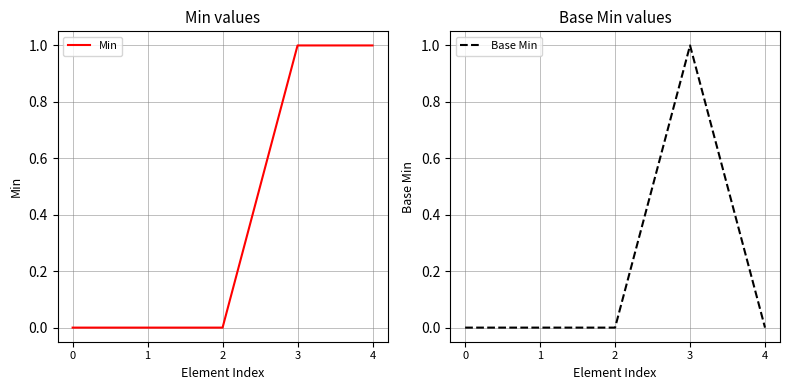

Is it true that Min equals 0 at 0?

True